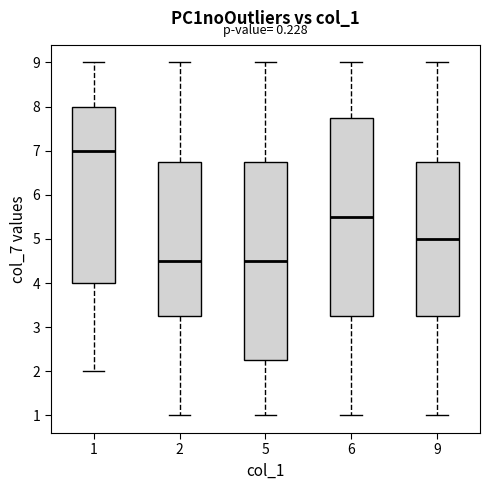

Reading left to right, read every box against the y-axis: the position of its median line, the range the box covers, and the ends of its whiskers. The values are not printed on the chart, so give them approximately, as read against the axis.

1: median 7.0, box 4.0 to 8.0, whiskers 2.0 to 9.0
2: median 4.5, box 3.3 to 6.8, whiskers 1.0 to 9.0
5: median 4.5, box 2.3 to 6.8, whiskers 1.0 to 9.0
6: median 5.5, box 3.3 to 7.8, whiskers 1.0 to 9.0
9: median 5.0, box 3.3 to 6.8, whiskers 1.0 to 9.0